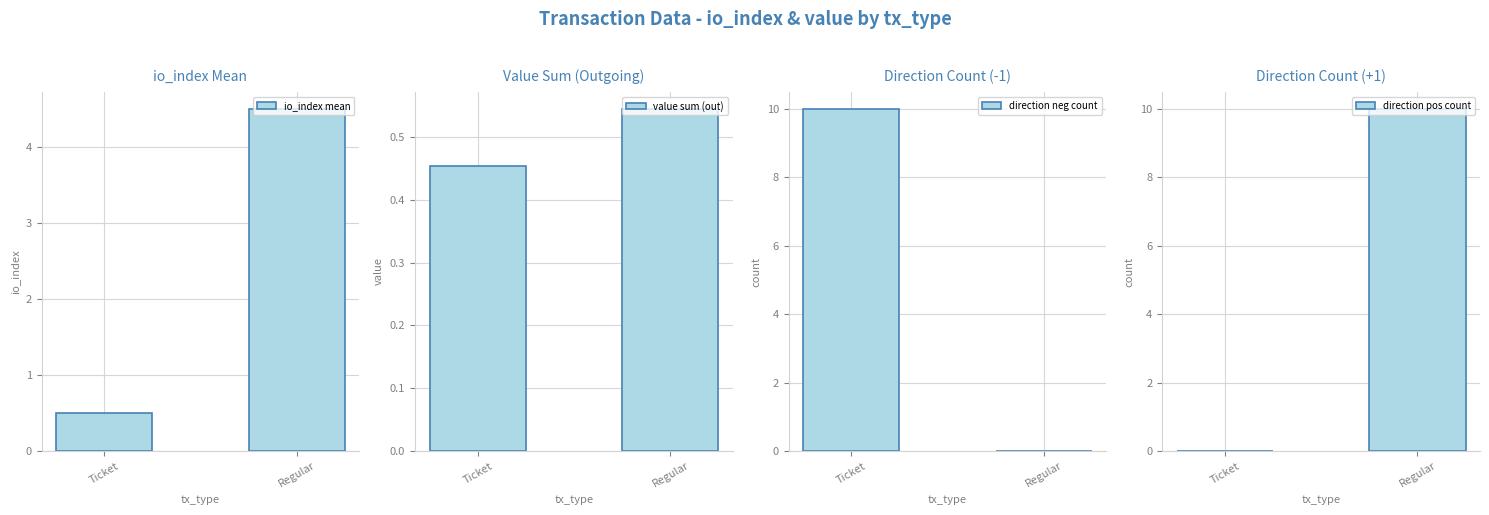

What is the average value of the value sum (out) series?

0.5